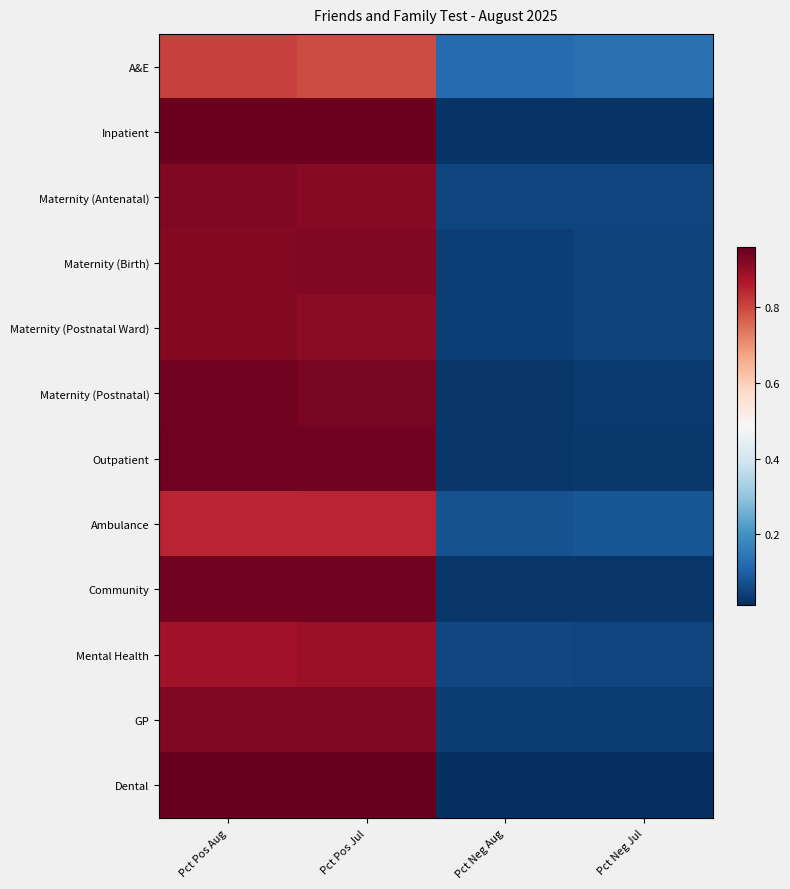

Reading left to right, transcribe all the data shown in this chart.

A&E: Pct Pos Aug=0.8	Pct Pos Jul=0.8	Pct Neg Aug=0.1	Pct Neg Jul=0.1
Inpatient: Pct Pos Aug=1.0	Pct Pos Jul=1.0	Pct Neg Aug=0.0	Pct Neg Jul=0.0
Maternity (Antenatal): Pct Pos Aug=0.9	Pct Pos Jul=0.9	Pct Neg Aug=0.1	Pct Neg Jul=0.1
Maternity (Birth): Pct Pos Aug=0.9	Pct Pos Jul=0.9	Pct Neg Aug=0.0	Pct Neg Jul=0.0
Maternity (Postnatal Ward): Pct Pos Aug=0.9	Pct Pos Jul=0.9	Pct Neg Aug=0.0	Pct Neg Jul=0.0
Maternity (Postnatal): Pct Pos Aug=0.9	Pct Pos Jul=0.9	Pct Neg Aug=0.0	Pct Neg Jul=0.0
Outpatient: Pct Pos Aug=0.9	Pct Pos Jul=0.9	Pct Neg Aug=0.0	Pct Neg Jul=0.0
Ambulance: Pct Pos Aug=0.8	Pct Pos Jul=0.8	Pct Neg Aug=0.1	Pct Neg Jul=0.1
Community: Pct Pos Aug=0.9	Pct Pos Jul=0.9	Pct Neg Aug=0.0	Pct Neg Jul=0.0
Mental Health: Pct Pos Aug=0.9	Pct Pos Jul=0.9	Pct Neg Aug=0.1	Pct Neg Jul=0.1
GP: Pct Pos Aug=0.9	Pct Pos Jul=0.9	Pct Neg Aug=0.0	Pct Neg Jul=0.0
Dental: Pct Pos Aug=1.0	Pct Pos Jul=1.0	Pct Neg Aug=0.0	Pct Neg Jul=0.0